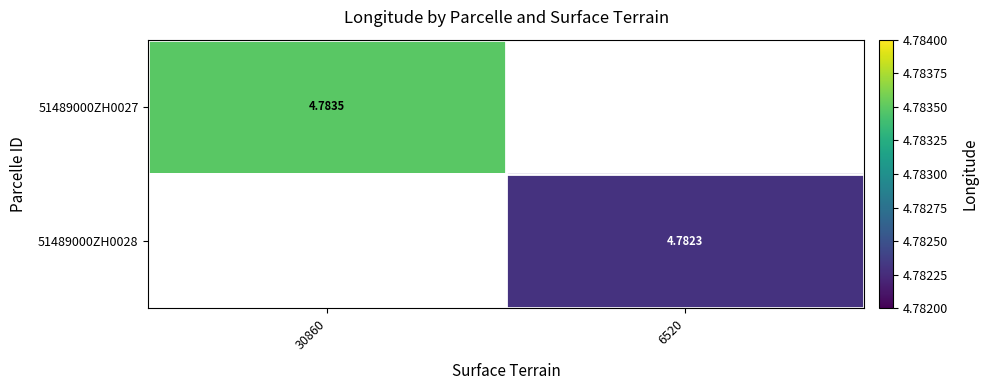

Is the value of 51489000ZH0028 at 6520 greater than the value of 51489000ZH0027 at 30860?

No